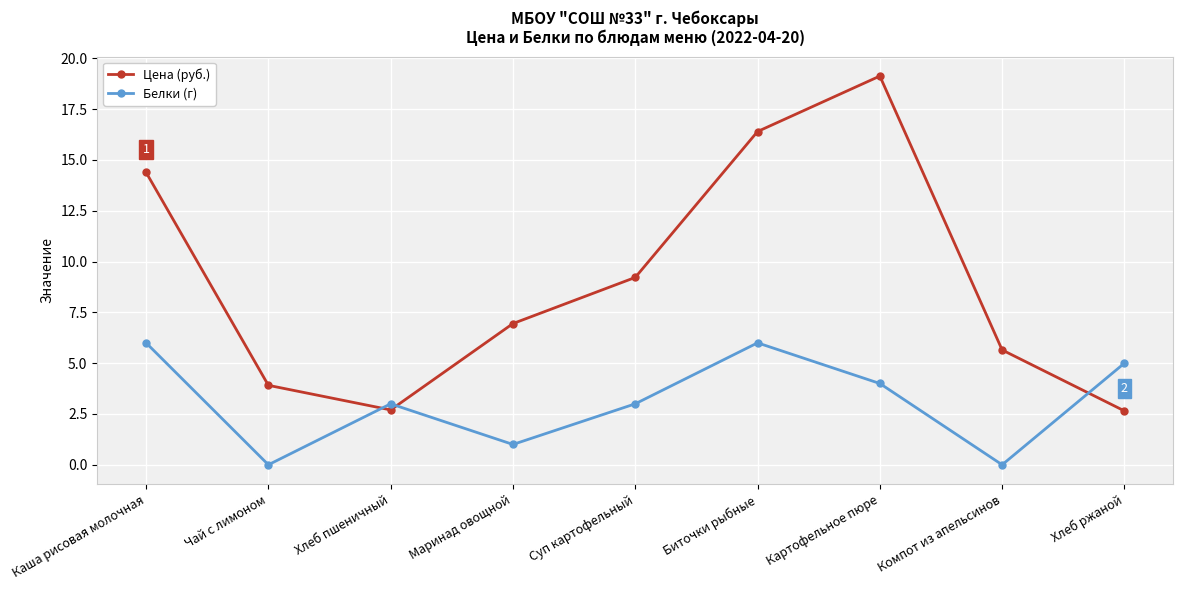

Rank the series by their average value, from highest to lowest.

Цена (руб.), Белки (г)